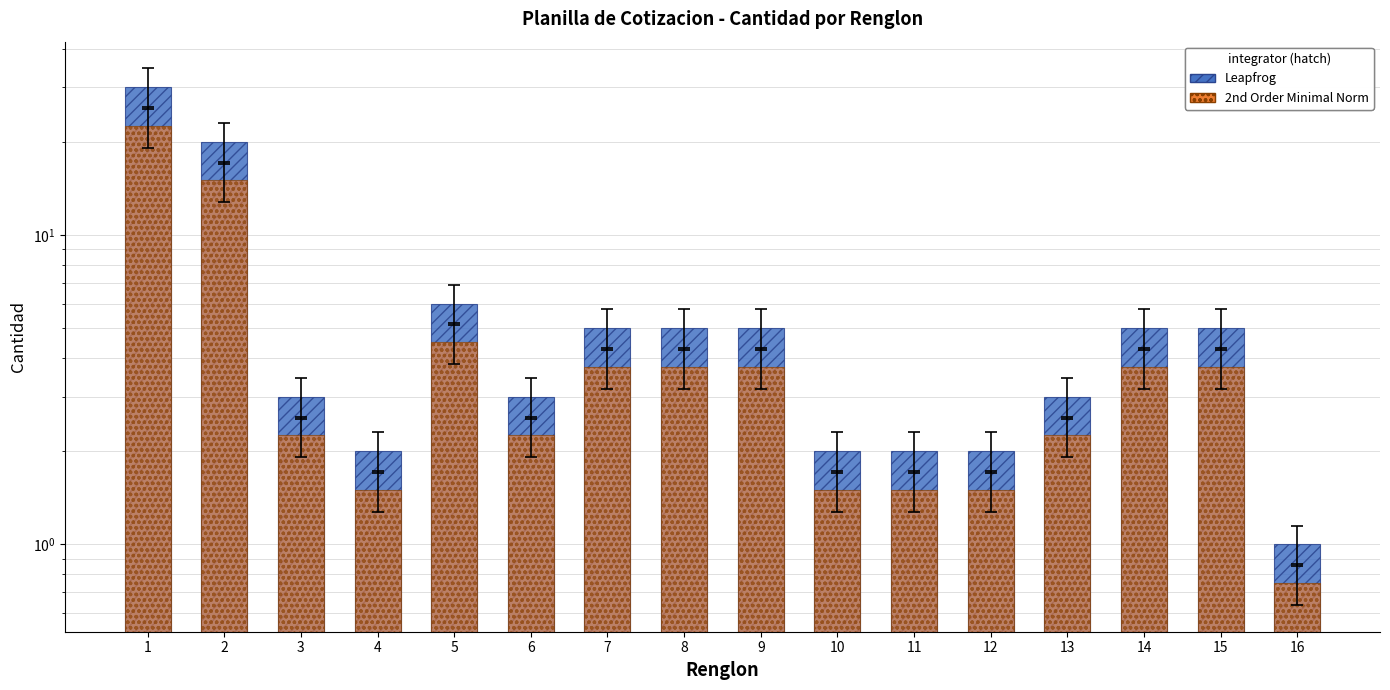

Rank the series at 13 from highest to lowest value.

Cantidad (Leapfrog), Cantidad (2nd Order)